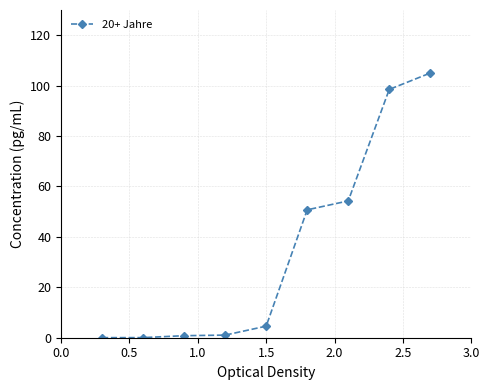

What is the value of the 5th point from the left?

4.6